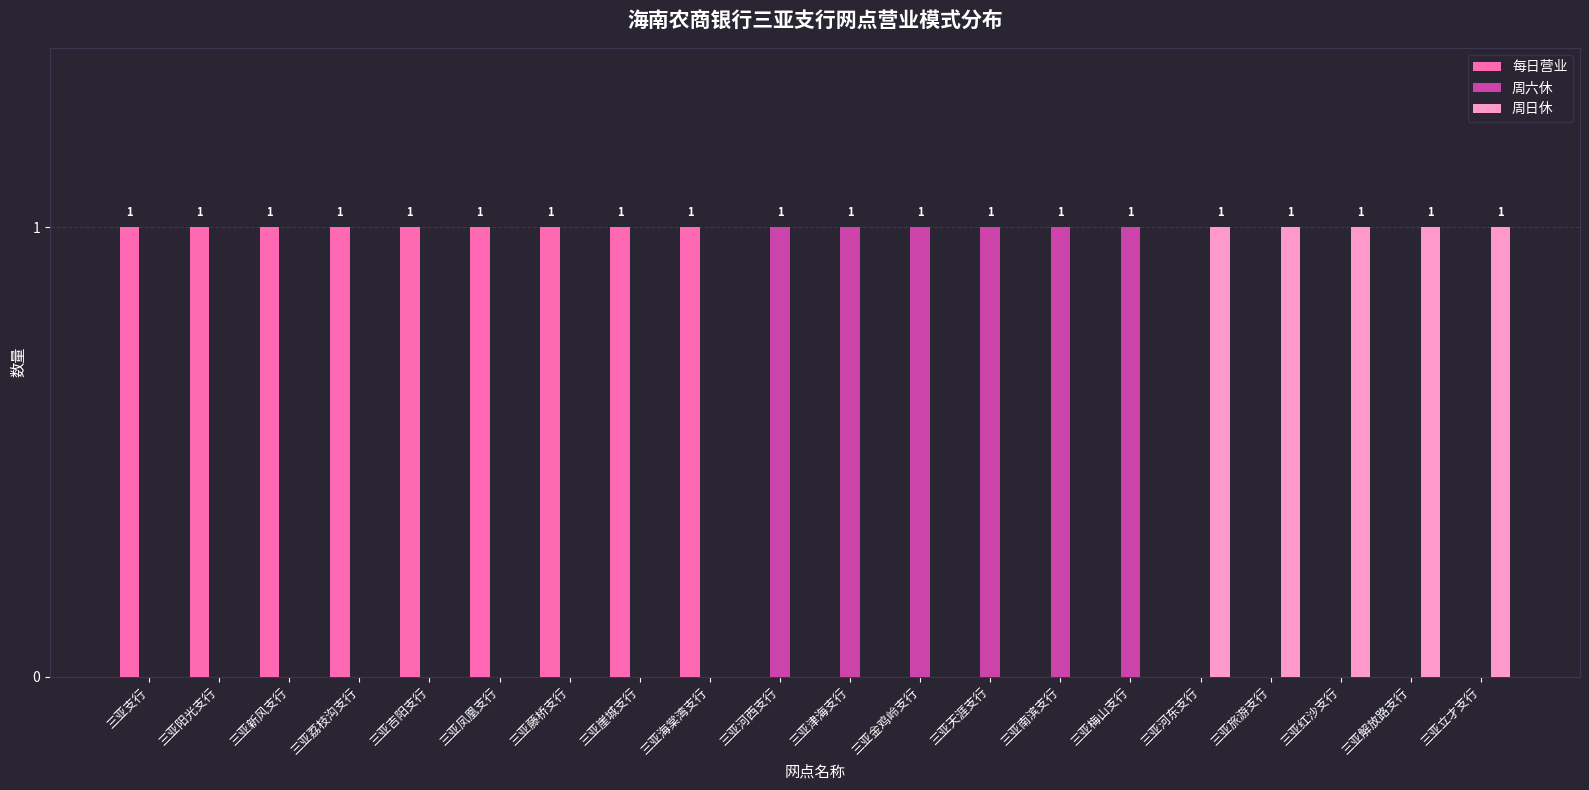

The 每日营业 series shows 2 at 三亚海棠湾支行. True or false?

False